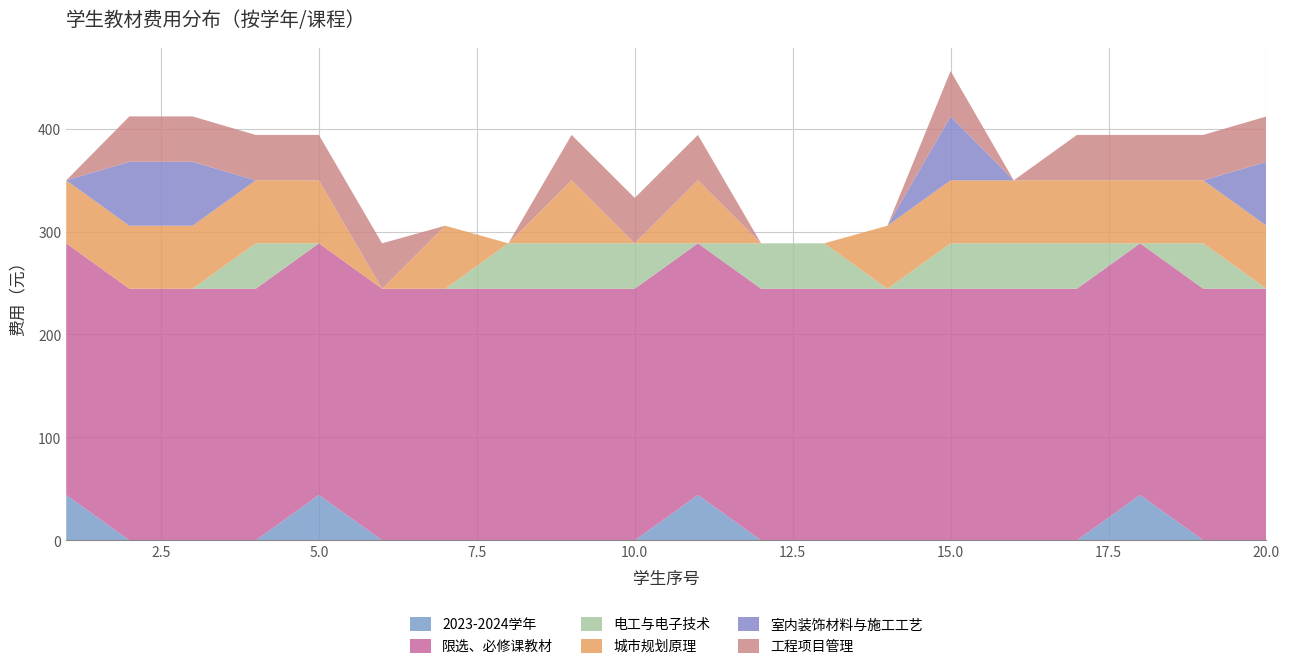

Reading left to right, list all the values displayed in this chart.

2023-2024学年: 1=44.1	2=0.0	3=0.0	4=0.0	5=44.1	6=0.0	7=0.0	8=0.0	9=0.0	10=0.0	11=44.1	12=0.0	13=0.0	14=0.0	15=0.0	16=0.0	17=0.0	18=44.1	19=0.0	20=0.0
限选、必修课教材: 1=244.4	2=244.4	3=244.4	4=244.4	5=244.4	6=244.4	7=244.4	8=244.4	9=244.4	10=244.4	11=244.4	12=244.4	13=244.4	14=244.4	15=244.4	16=244.4	17=244.4	18=244.4	19=244.4	20=244.4
电工与电子技术: 1=0.0	2=0.0	3=0.0	4=44.1	5=0.0	6=0.0	7=0.0	8=44.1	9=44.1	10=44.1	11=0.0	12=44.1	13=44.1	14=0.0	15=44.1	16=44.1	17=44.1	18=0.0	19=44.1	20=0.0
城市规划原理: 1=61.2	2=61.2	3=61.2	4=61.2	5=61.2	6=0.0	7=61.2	8=0.0	9=61.2	10=0.0	11=61.2	12=0.0	13=0.0	14=61.2	15=61.2	16=61.2	17=61.2	18=61.2	19=61.2	20=61.2
室内装饰材料与施工工艺: 1=0.0	2=62.1	3=62.1	4=0.0	5=0.0	6=0.0	7=0.0	8=0.0	9=0.0	10=0.0	11=0.0	12=0.0	13=0.0	14=0.0	15=62.1	16=0.0	17=0.0	18=0.0	19=0.0	20=62.1
工程项目管理: 1=0.0	2=44.1	3=44.1	4=44.1	5=44.1	6=44.1	7=0.0	8=0.0	9=44.1	10=44.1	11=44.1	12=0.0	13=0.0	14=0.0	15=44.1	16=0.0	17=44.1	18=44.1	19=44.1	20=44.1